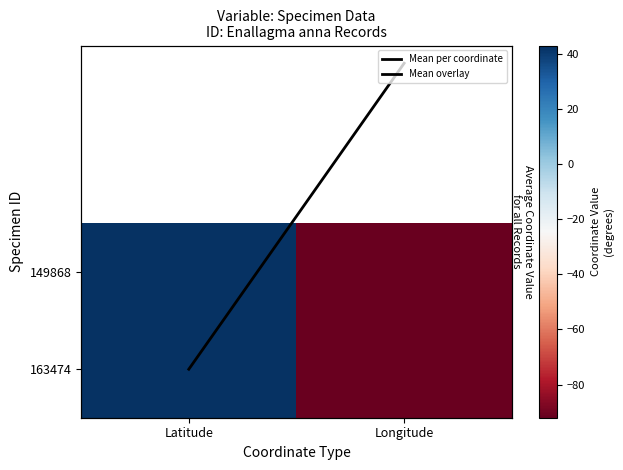

What is the maximum value shown in the chart?

42.5